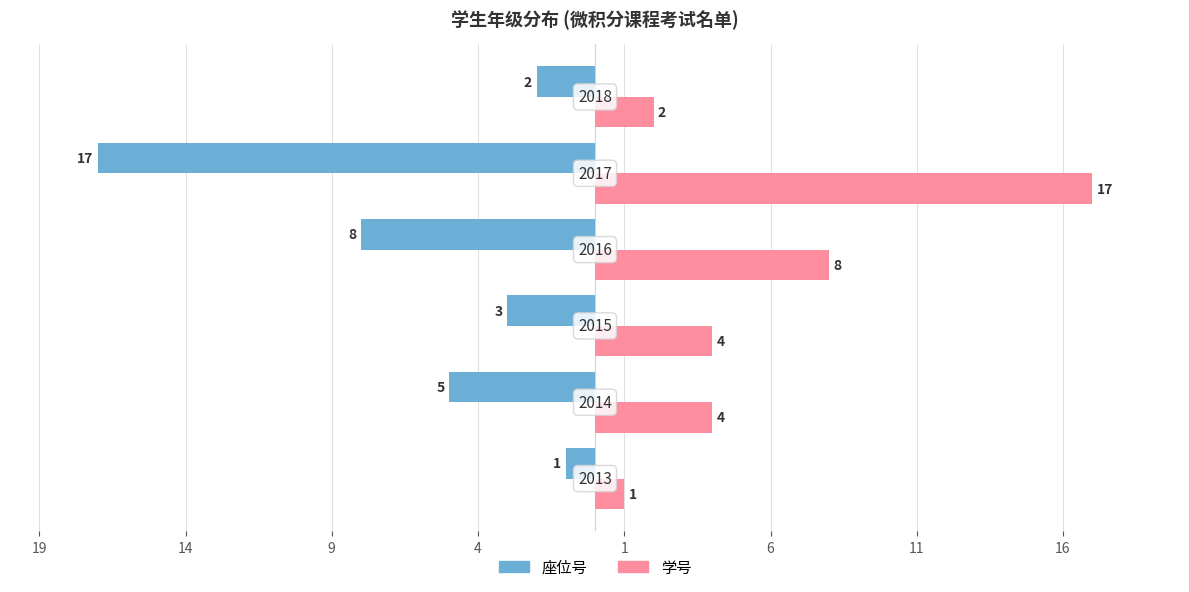

Which series has the widest spread of values?

座位号